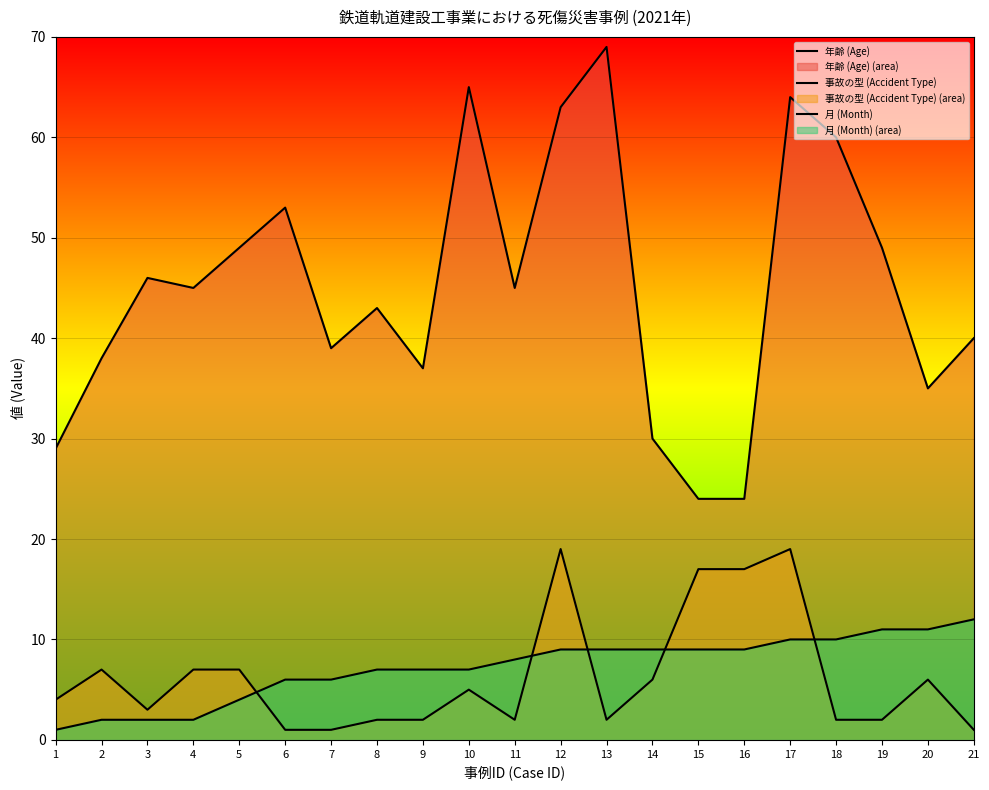

Which series has the largest range (max minus min)?

年齢 (Age)